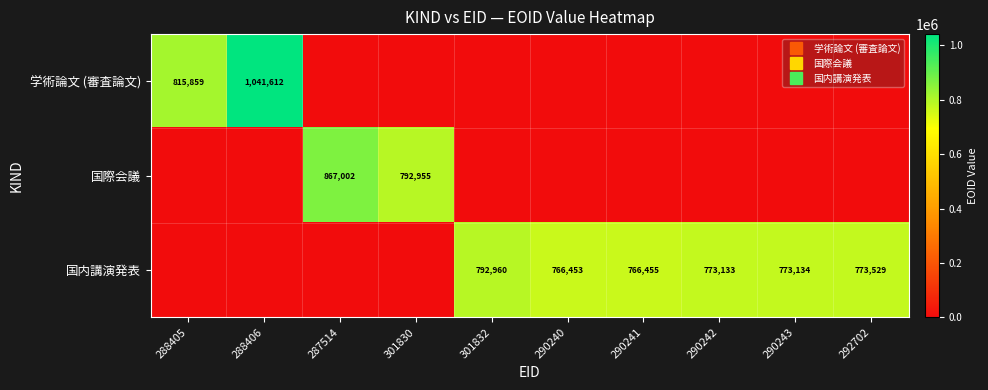

The value of 学術論文 (審査論文) at 290242 is 539589. True or false?

False